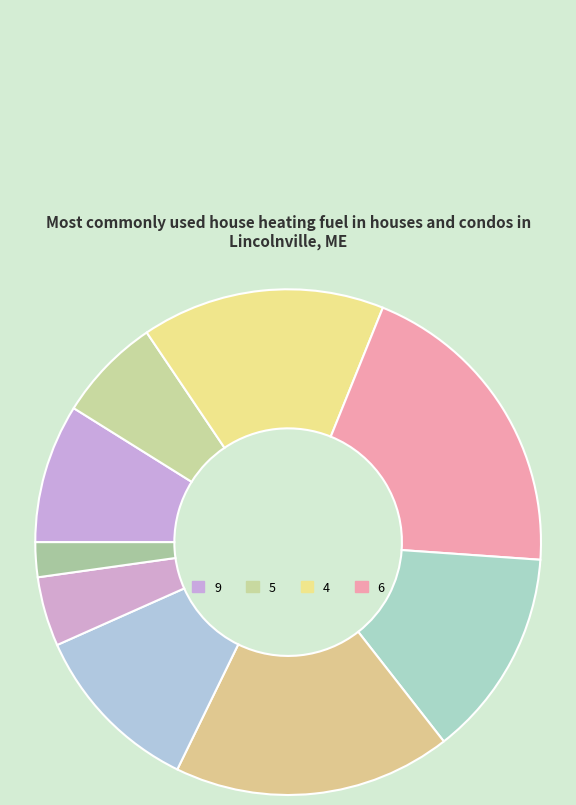

How many slices are in this pie chart?

9